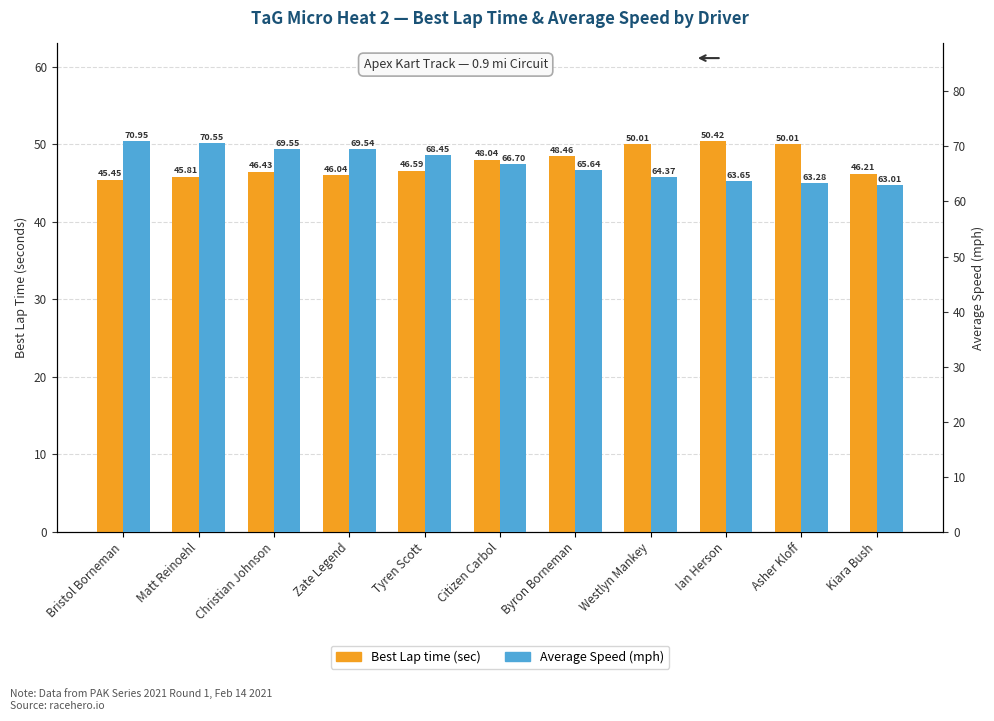

What is the difference between the Average Speed values at Asher Kloff and Westlyn Mankey?

1.1